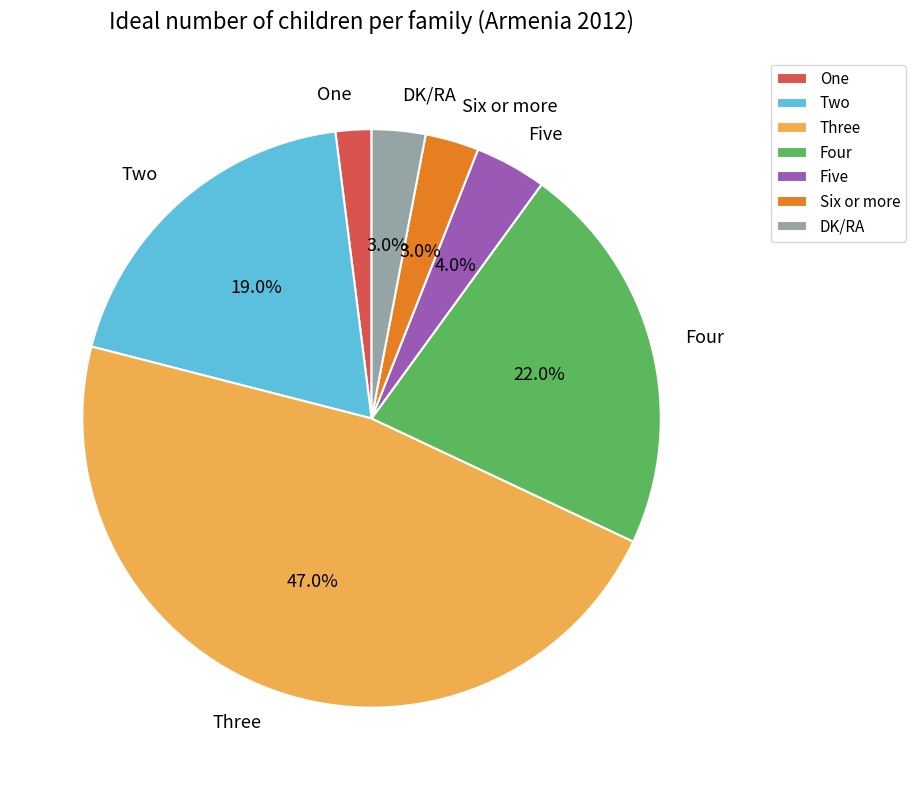

True or false: Two accounts for 26% of the total.

False